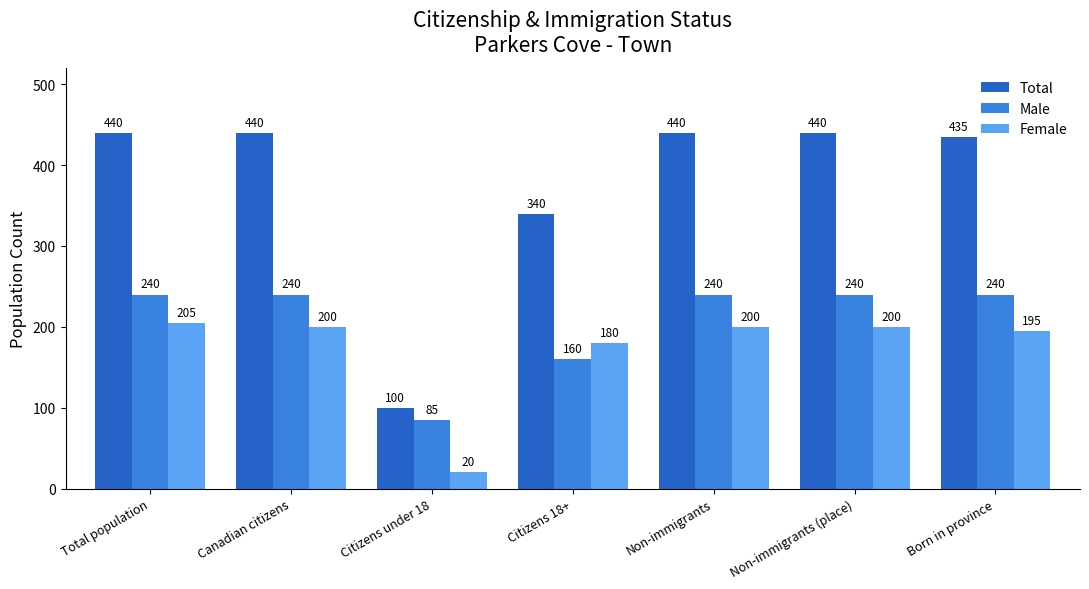

Is it true that Female equals 200 at Canadian citizens?

True